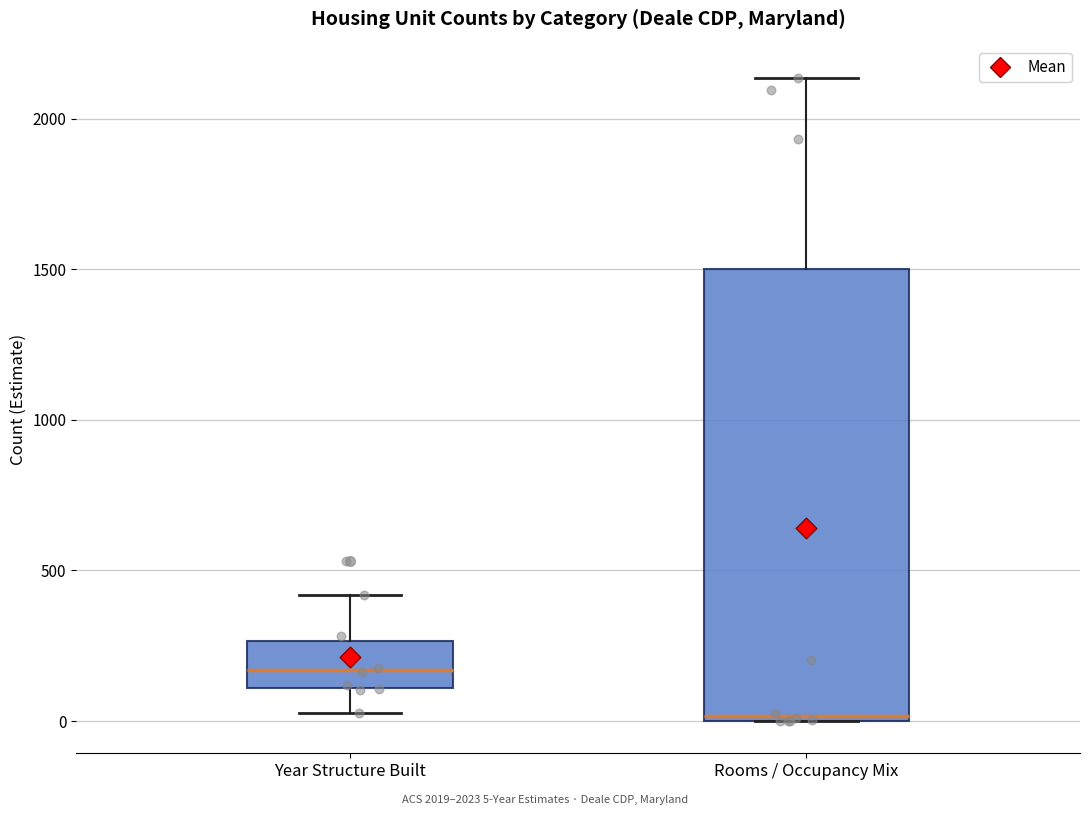

Which box has the lowest median line?

Rooms / Occupancy Mix